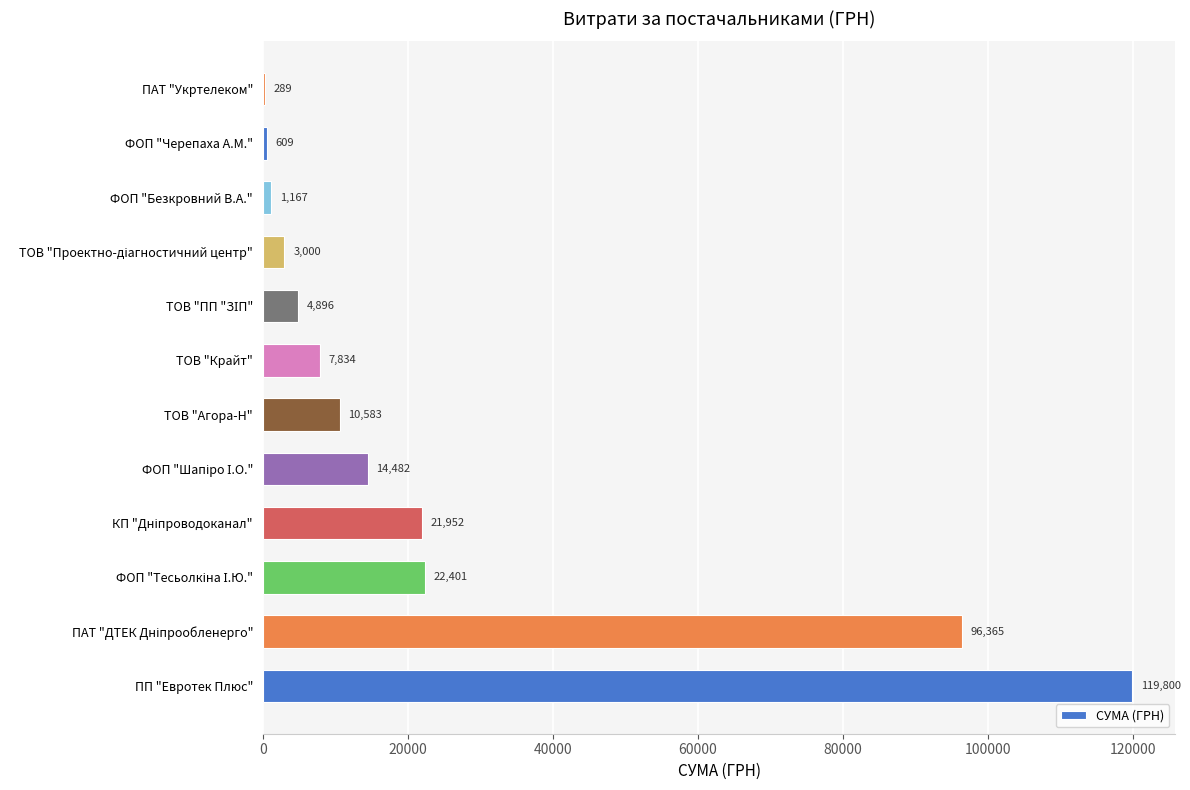

The chart shows a value of 288.8 at ПАТ "Укртелеком". True or false?

True